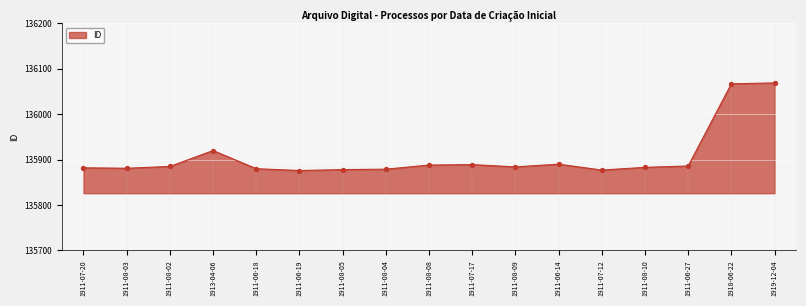

Which has a higher value, 1911-06-19 or 1911-08-10?

1911-08-10